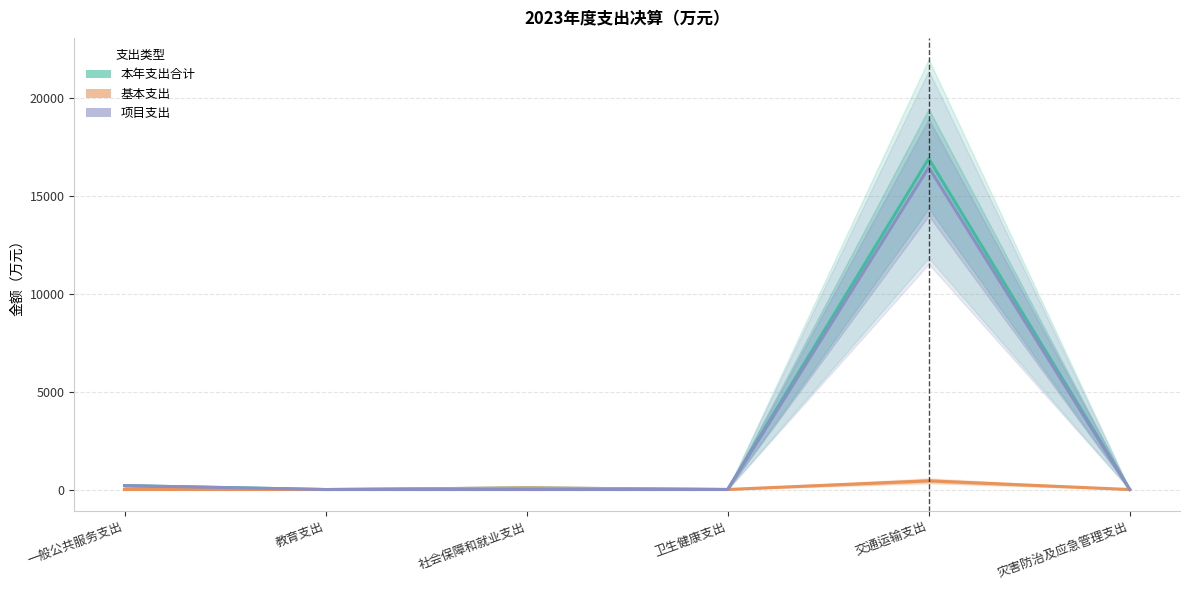

How many values in 基本支出 are above zero?

5